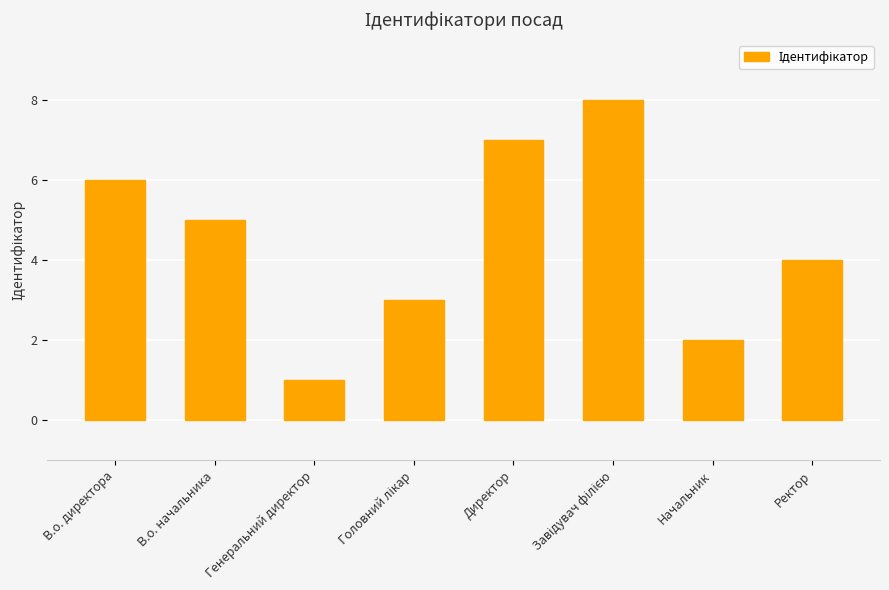

True or false: the data shows 1 at В.о. начальника.

False